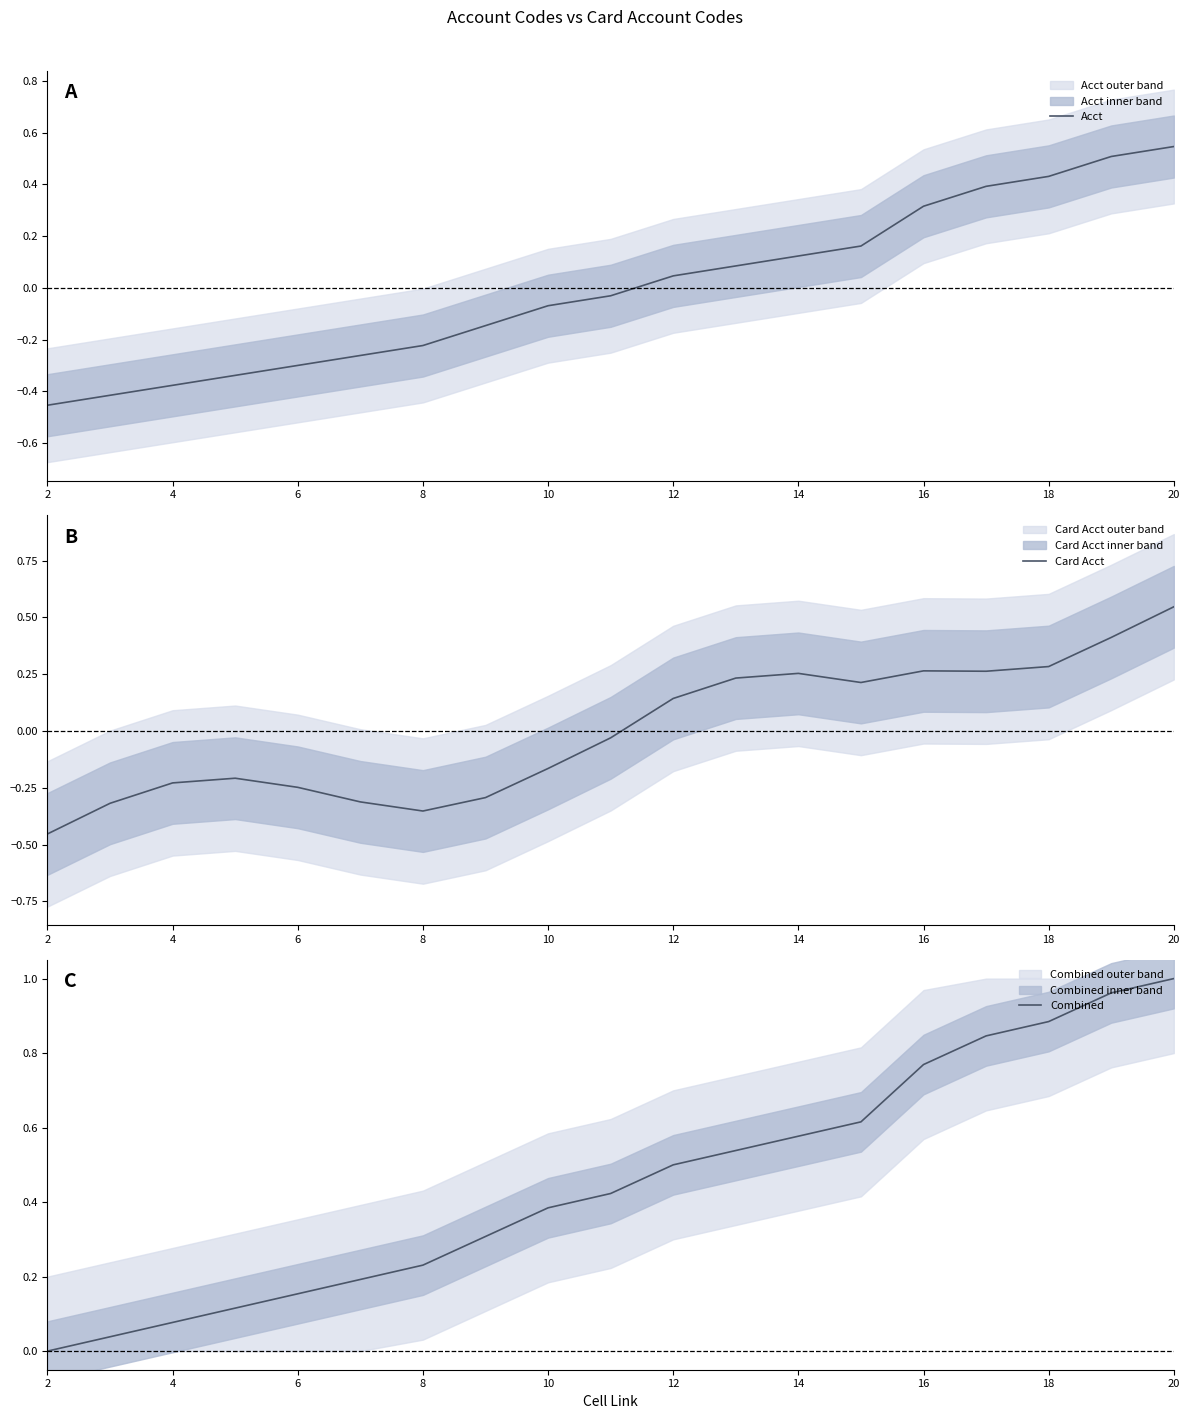

At which label does Card Acct first exceed 0?

12